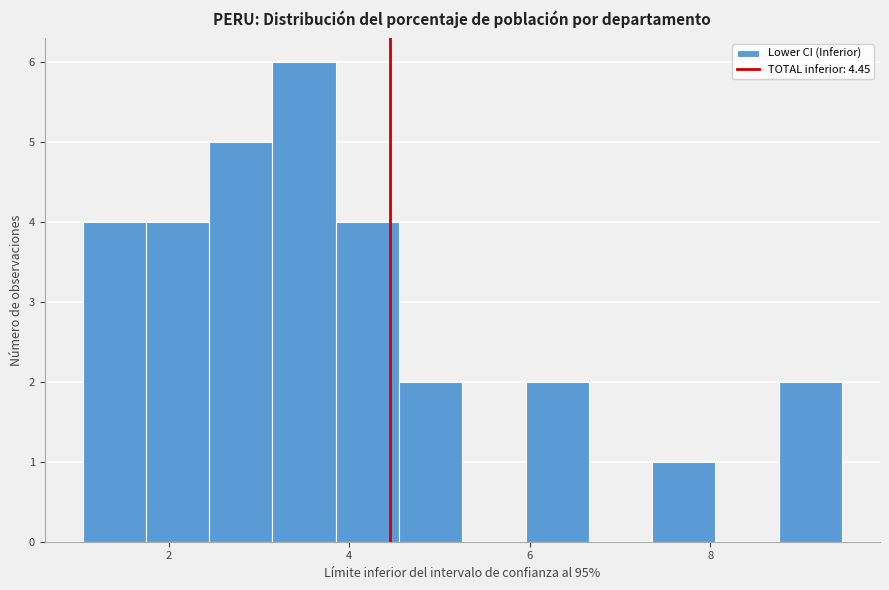

Read against the x-axis, roughly where is the centre of the tallest bar?

3.4